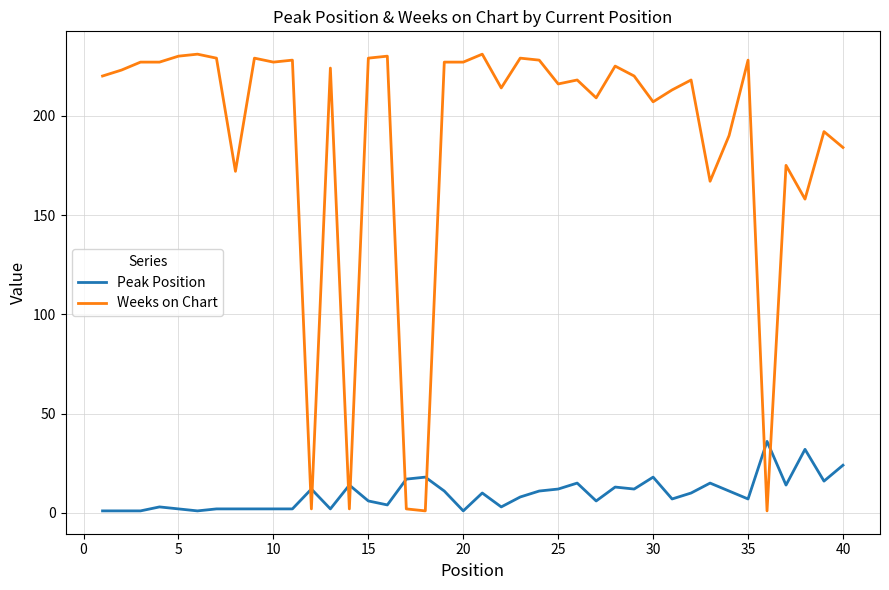

List the series in order of their overall mean, highest first.

Weeks on Chart, Peak Position